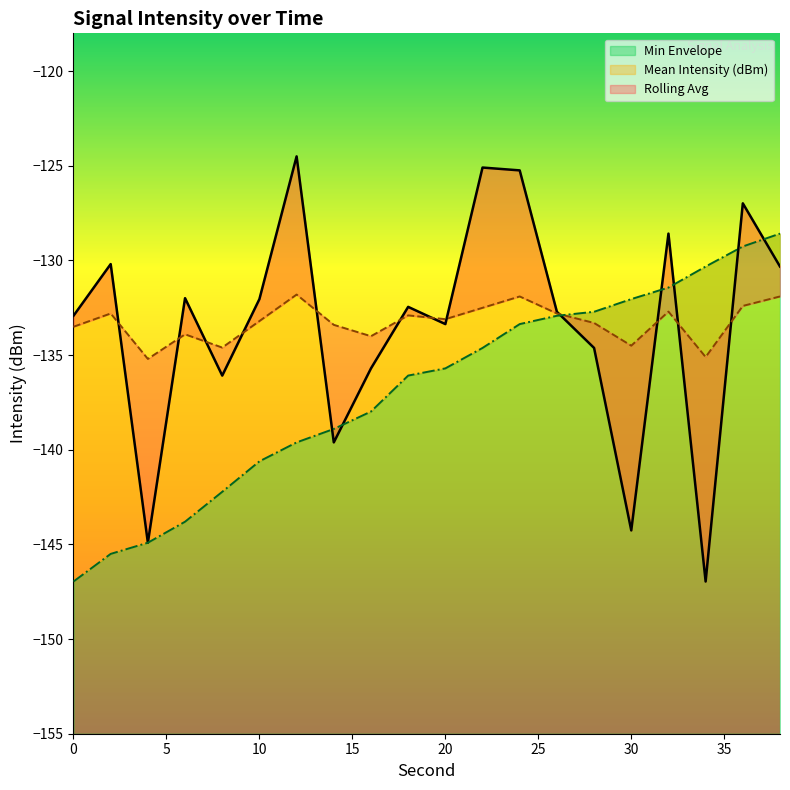

Count the number of categories in the chart.

20